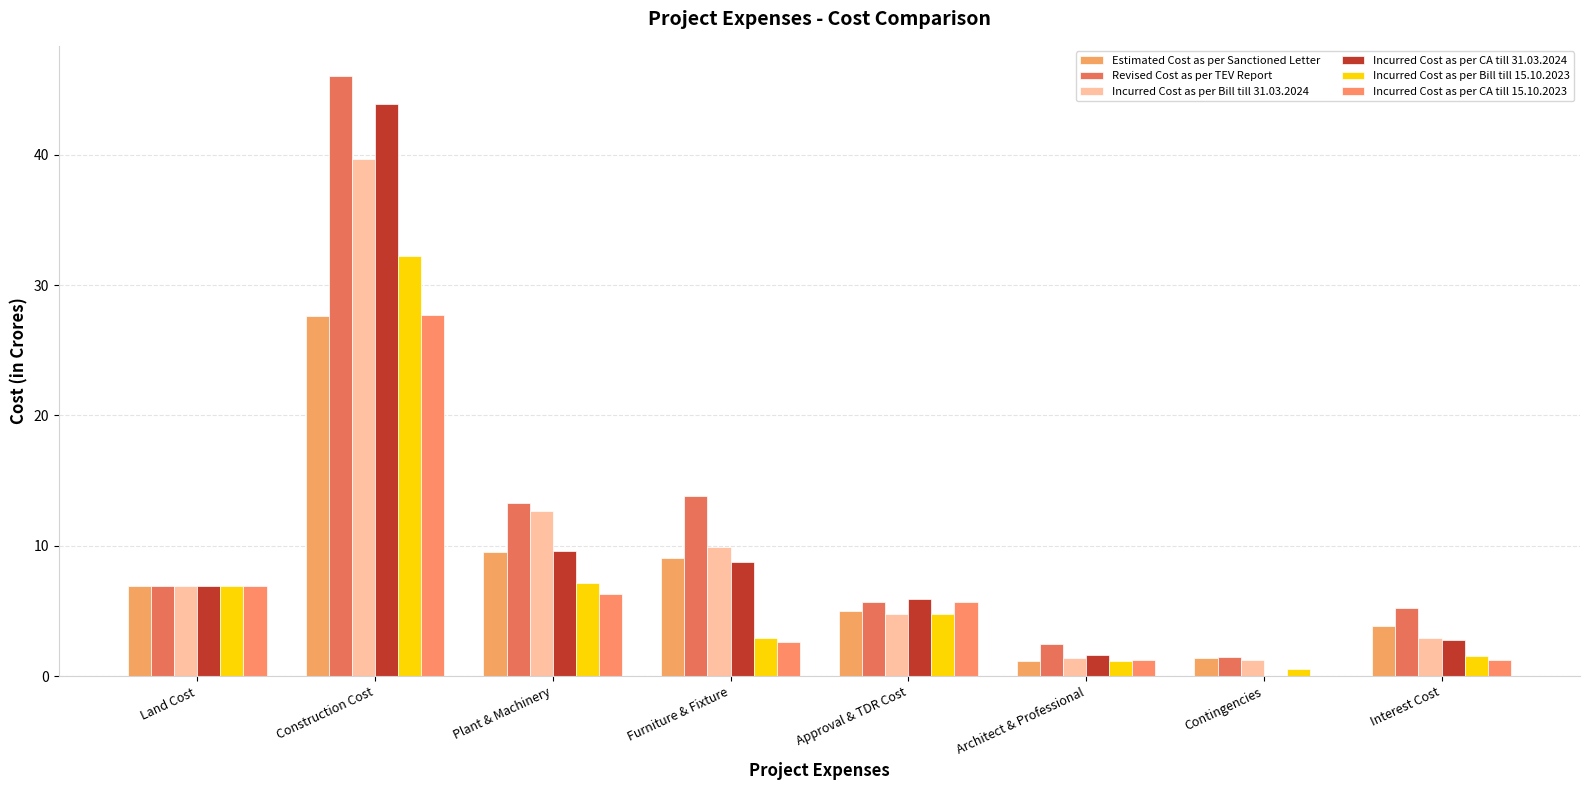

At which category does the chart reach its minimum across all series?

Contingencies